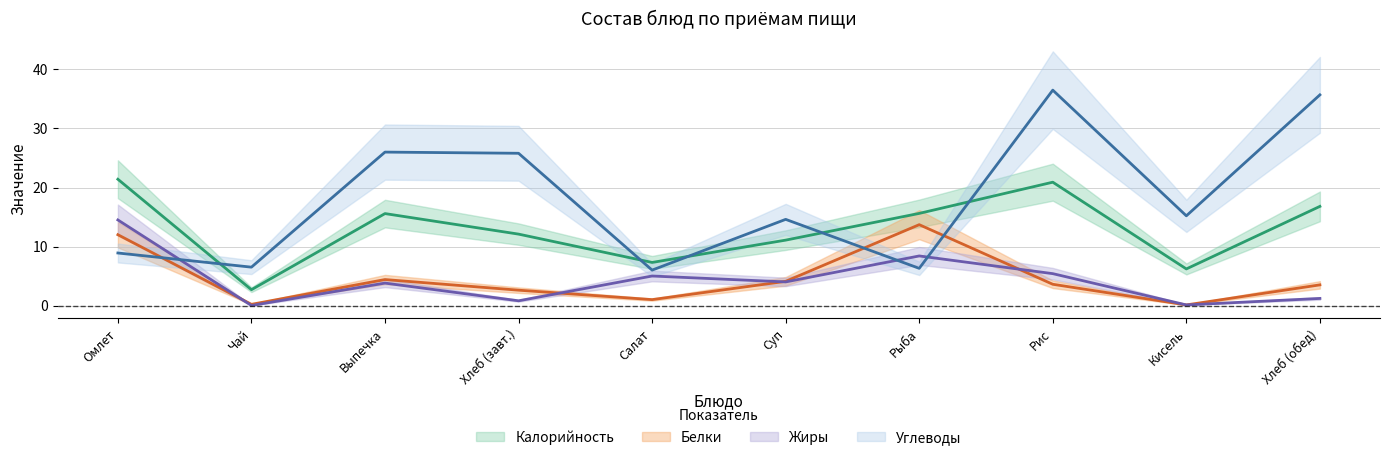

What is the difference between the maximum and minimum values in the Жиры series?

14.5